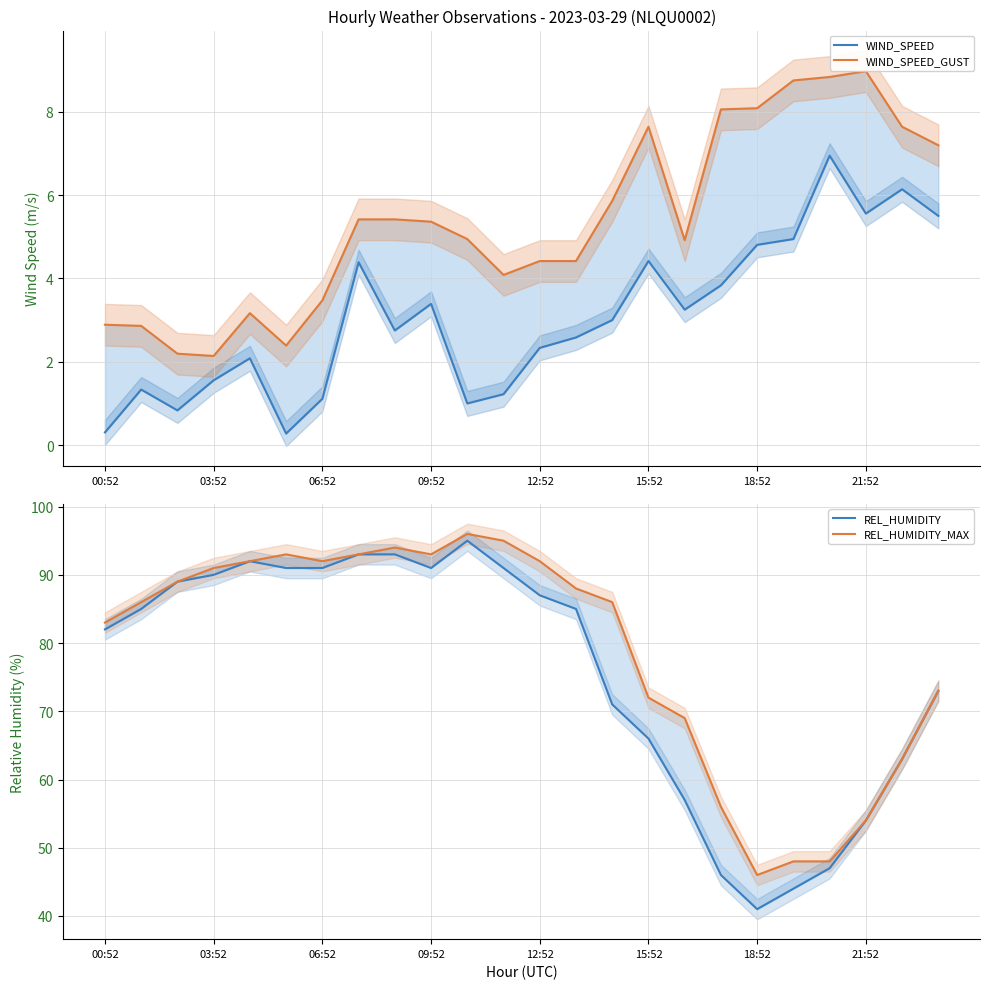

What is the maximum value for REL_HUMIDITY?

95.0